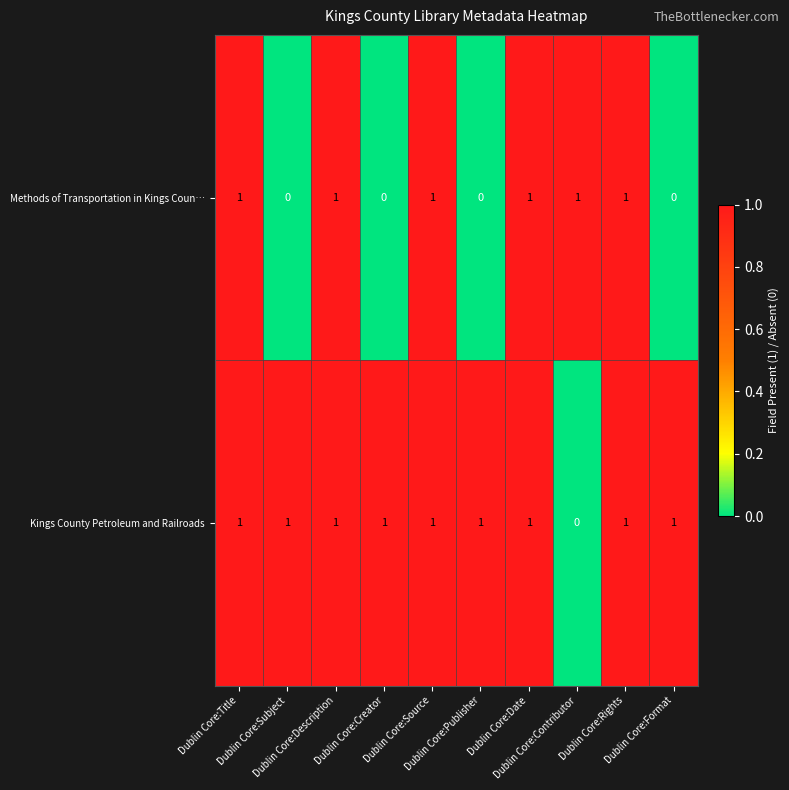

Count the Kings County Petroleum and Railroads values in the range 1 to 2.

9